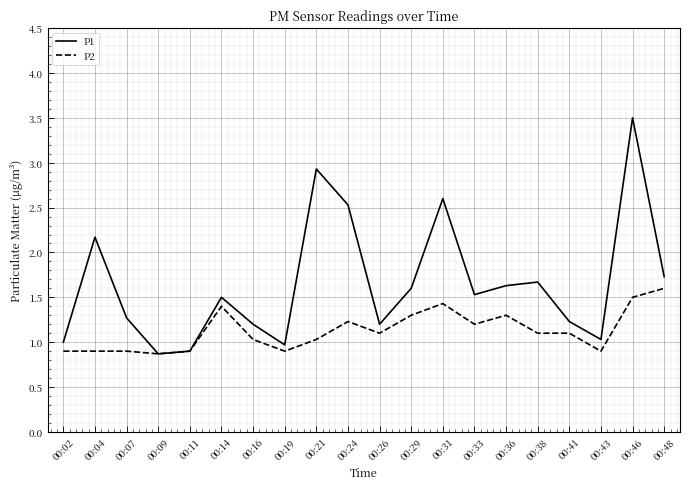

What is the total value across all series at 00:11?

1.8